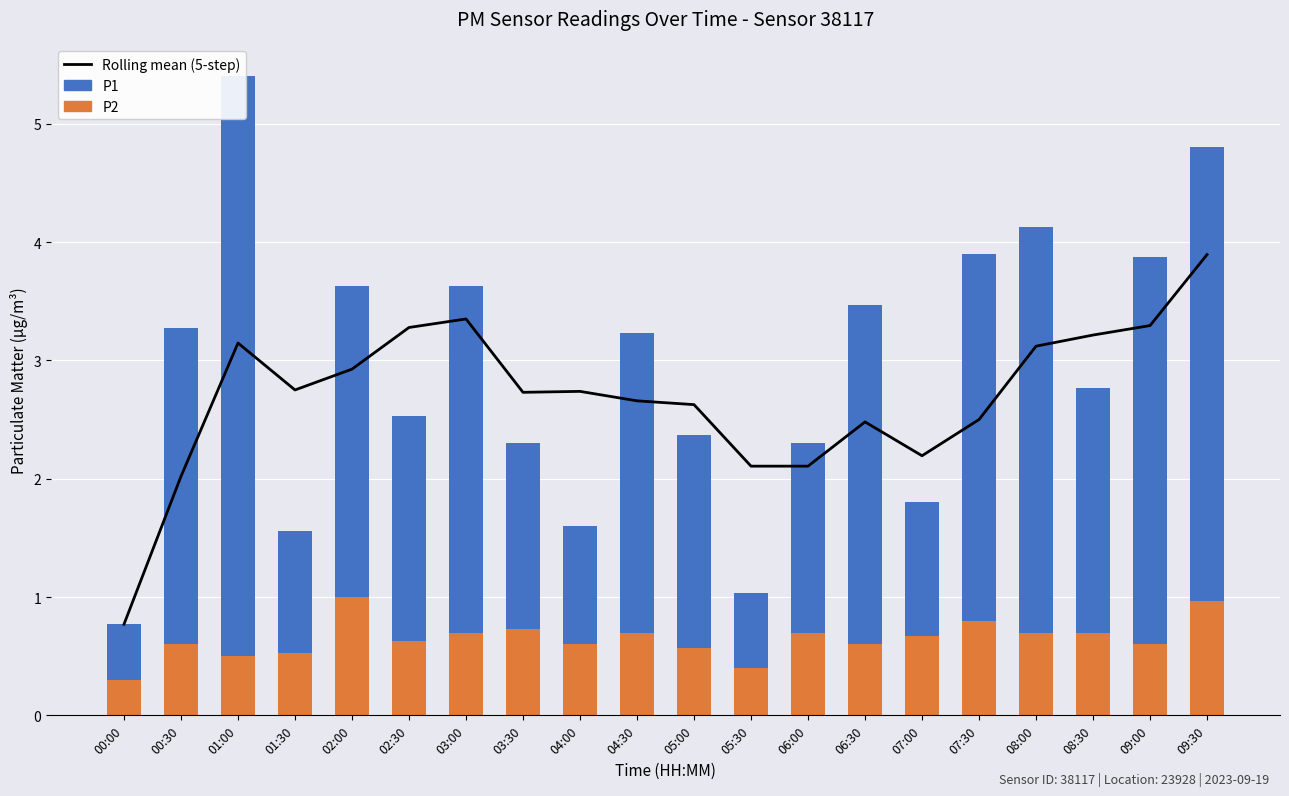

What is the difference between the maximum and second lowest values in the Rolling mean (5-step) series?

1.9